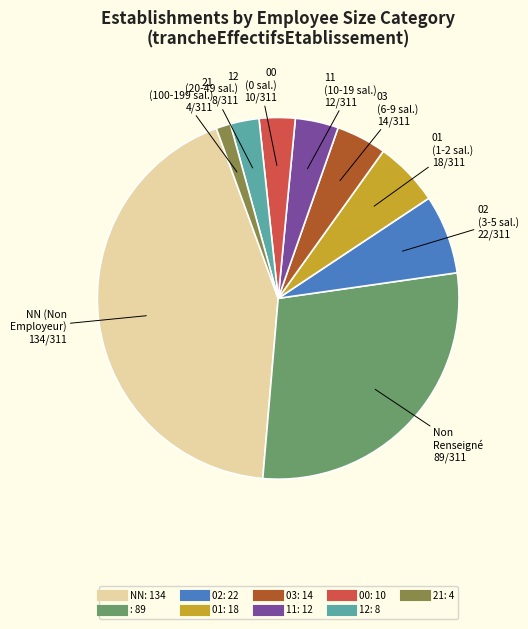

Does any single category account for the majority?

No